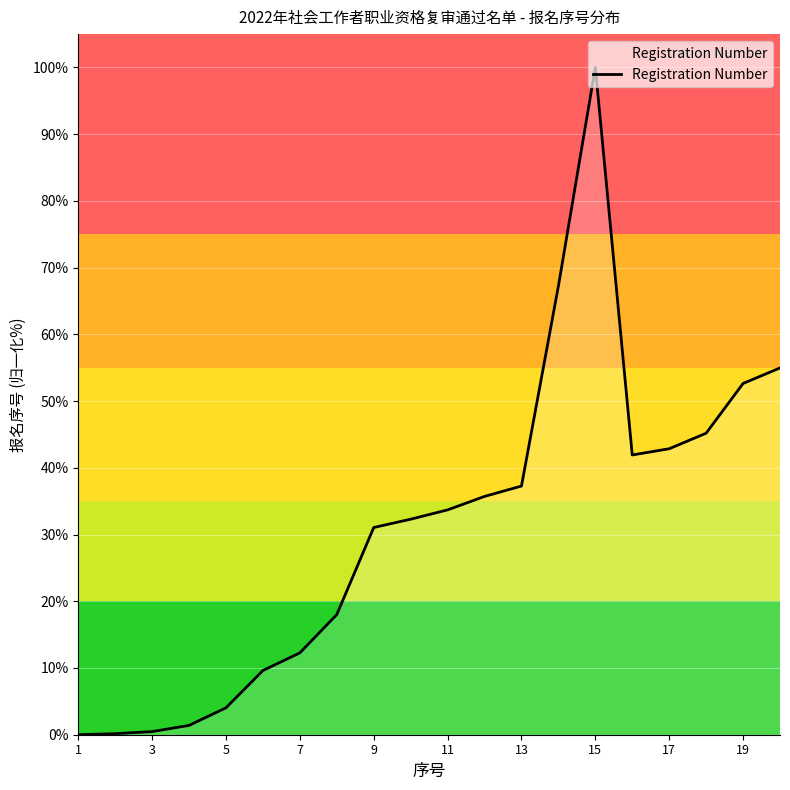

What is the greatest value displayed?

100.0